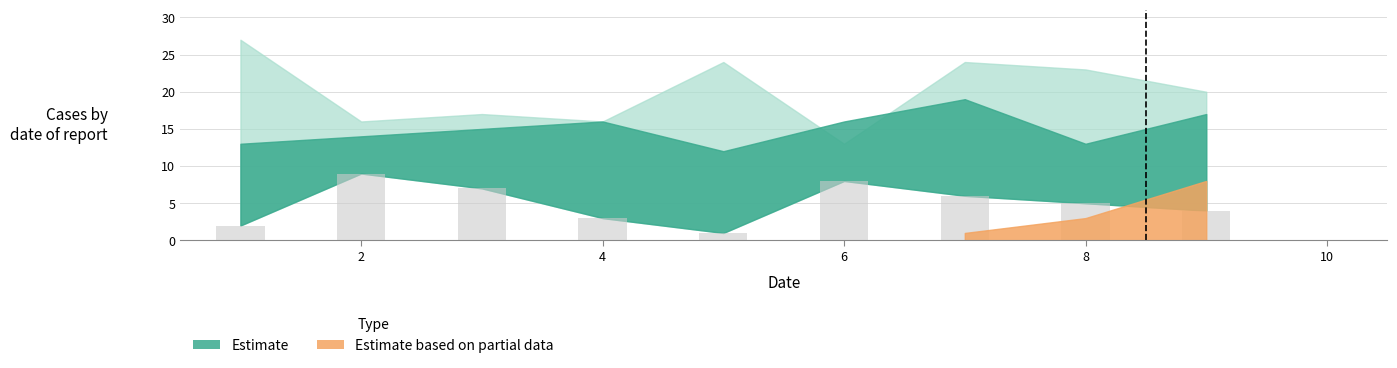

What is the sum of all values?

45